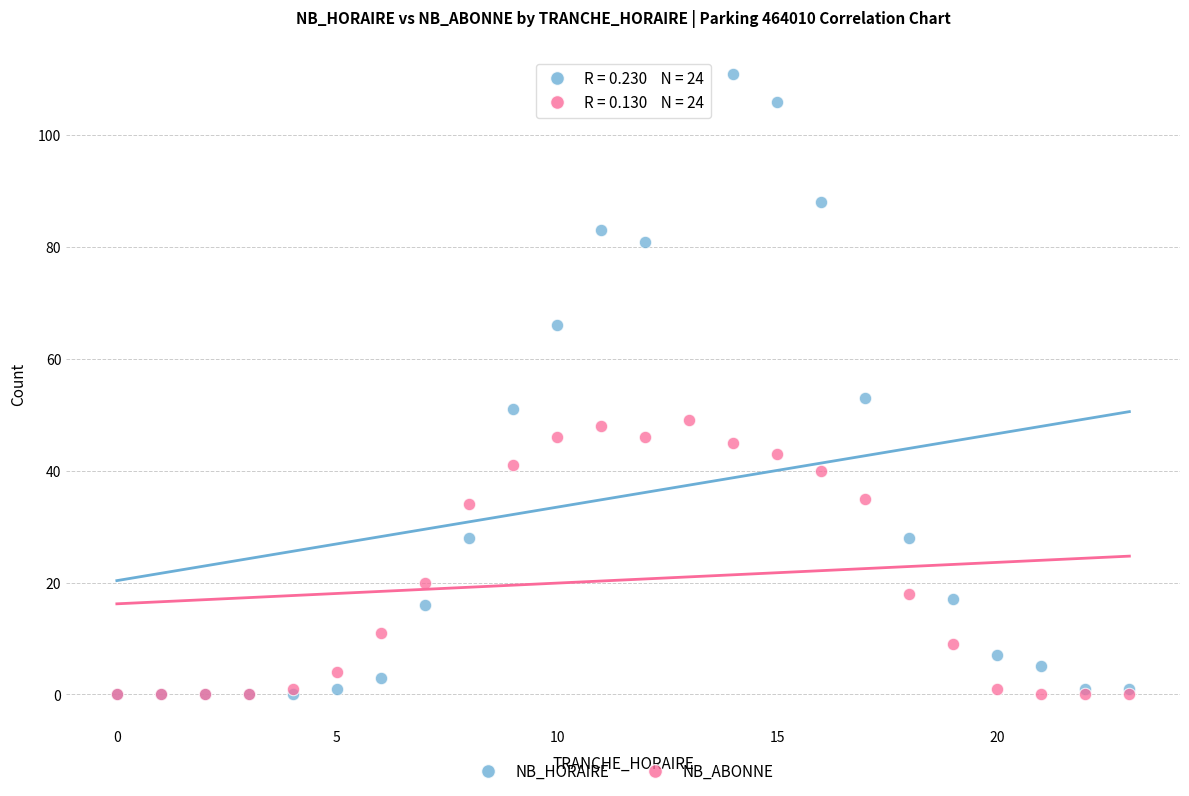

Which series reaches the maximum Y coordinate?

NB_HORAIRE